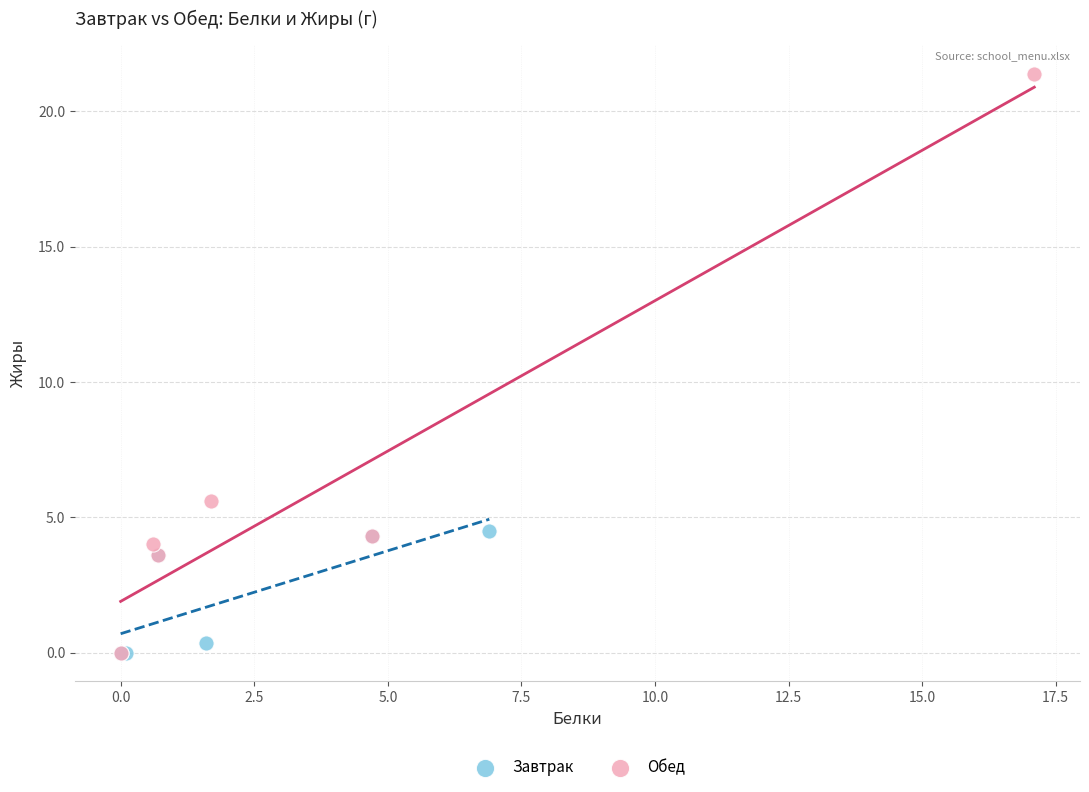

Which series has the largest Y range (max minus min)?

Обед